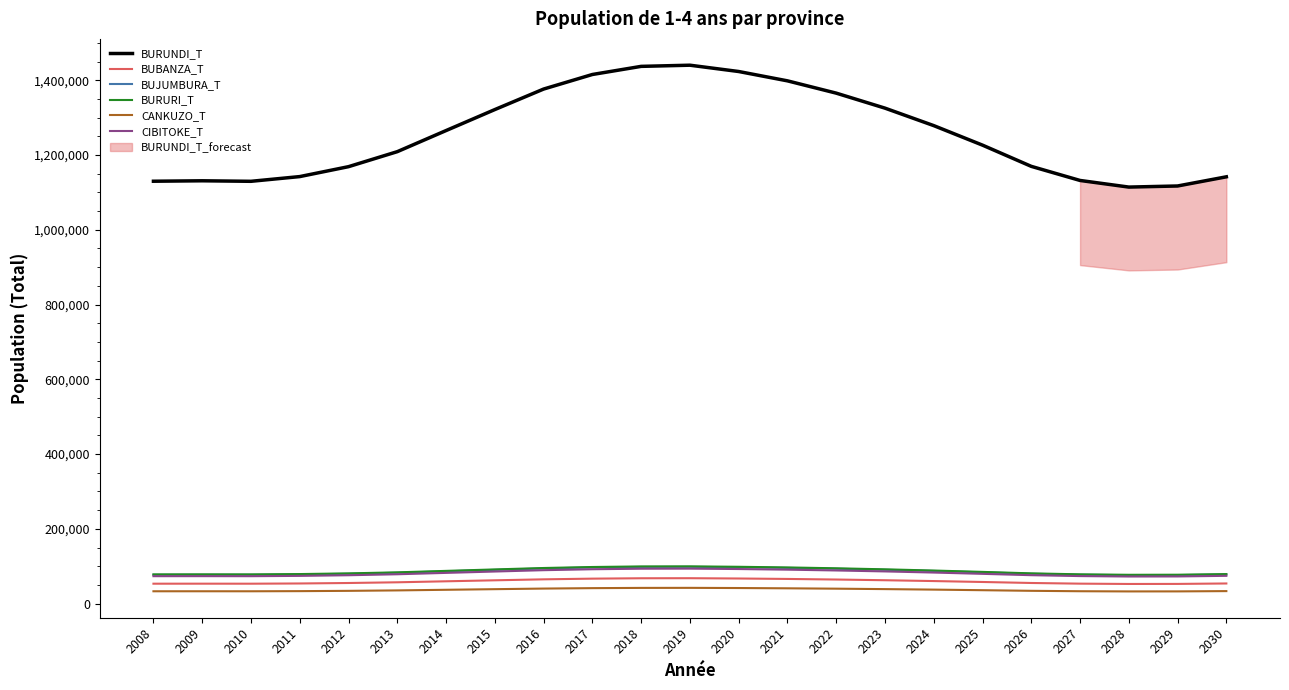

Reading right to left, what are all the values shown in this chart?

BURUNDI_T: 1141725	1117177	1114256	1131972	1169691	1226436	1278663	1325411	1365545	1398411	1423384	1440259	1437137	1415400	1376432	1321582	1265431	1208991	1168858	1142326	1129692	1131089	1129899
BUBANZA_T: 53962	52801	52663	53499	55282	57963	60431	62639	64536	66089	67268	68065	67917	66889	65047	62454	59800	57132	55233	53976	53376	53439	53383
BUJUMBURA_T: 78070	76391	76192	77403	79983	83863	87434	90632	93376	95624	97331	98486	98272	96787	94122	90372	86533	82673	79930	78117	77255	77352	77270
BURURI_T: 79087	77386	77184	78411	81024	84955	88573	91811	94591	96868	98598	99767	99550	98045	95345	91546	87656	83747	80967	79129	78254	78351	78268
CANKUZO_T: 33553	32804	32720	33218	34327	35975	37545	38893	40061	41029	41783	42252	42120	41482	40340	38733	37087	35433	34257	33479	33109	33150	33115
CIBITOKE_T: 74420	72788	72612	73745	76133	79741	83177	86225	88769	90944	92582	93667	93462	92048	89514	85946	82294	78624	76012	74284	73461	73550	73473